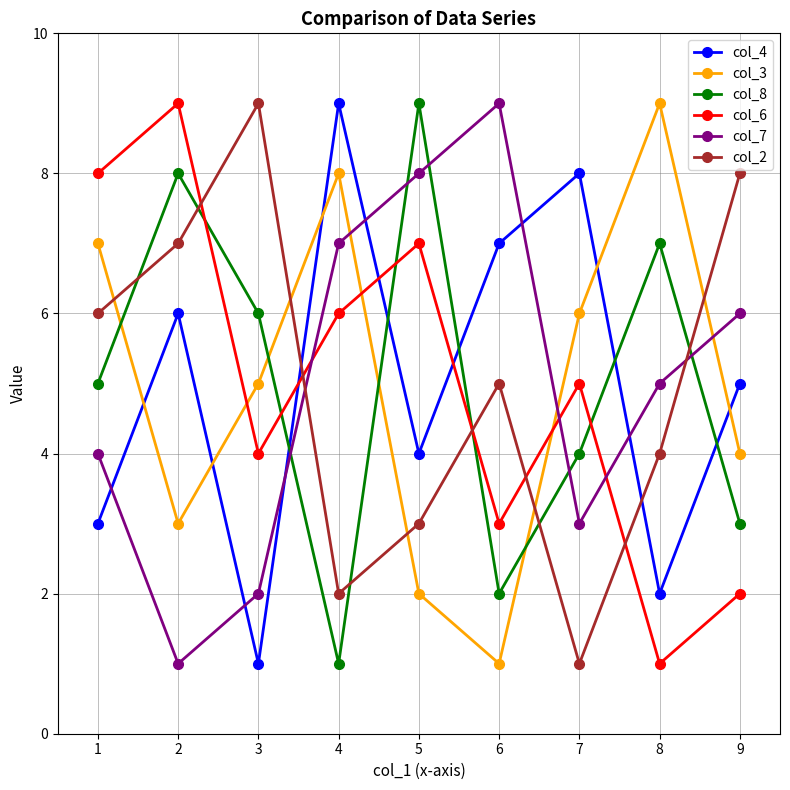

The value of col_2 at 2 is 7. True or false?

True